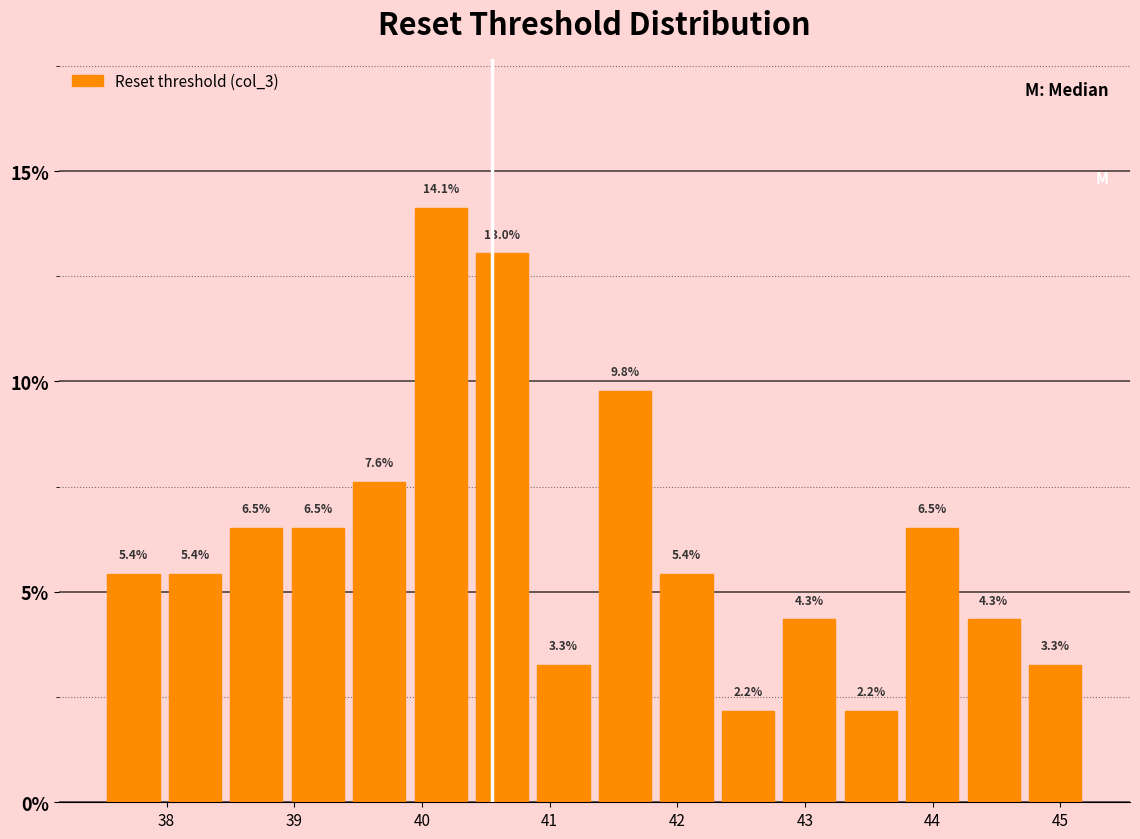

Over which range of the x-axis is the bar tallest?

39.9 to 40.4